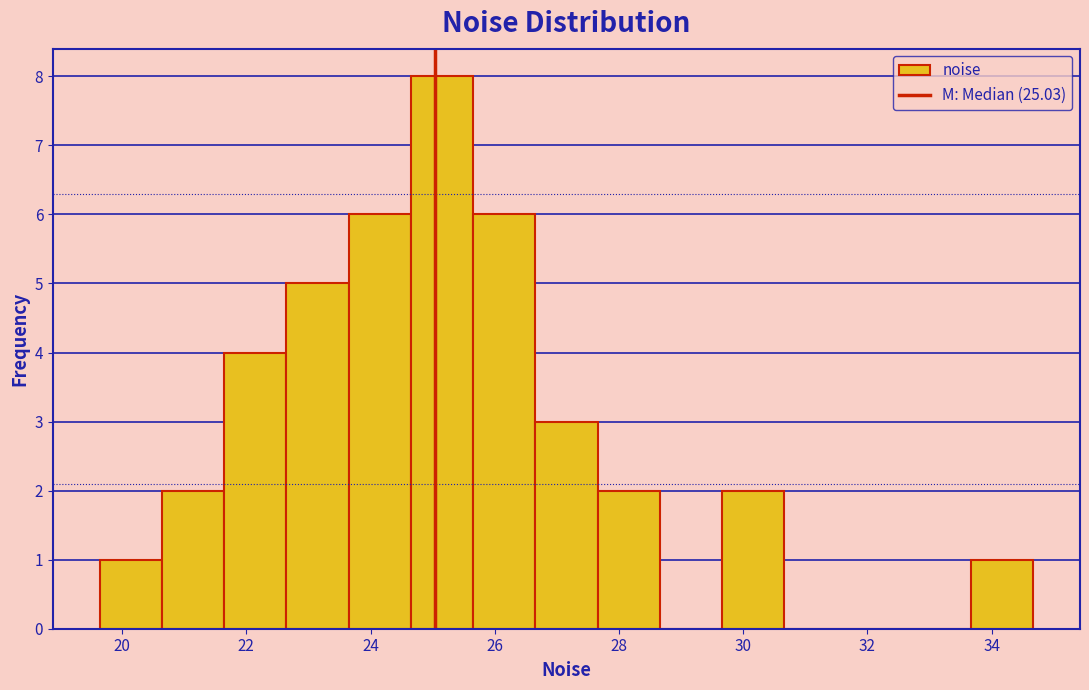

Reading left to right, list every bar in this chart as the range it spans on the x-axis followed by its height. Neither the bar edges nor the heights are printed on the chart, so give them approximately, as read against the axes.

19.6 to 20.6: 1
20.6 to 21.6: 2
21.6 to 22.6: 4
22.6 to 23.6: 5
23.6 to 24.6: 6
24.6 to 25.6: 8
25.6 to 26.6: 6
26.6 to 27.6: 3
27.6 to 28.6: 2
28.6 to 29.6: 0
29.6 to 30.6: 2
30.6 to 31.6: 0
31.6 to 32.6: 0
32.6 to 33.6: 0
33.6 to 34.6: 1